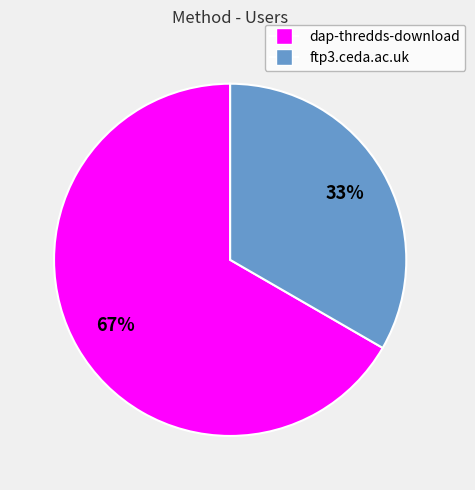

Between ftp3.ceda.ac.uk and dap-thredds-download, which is larger?

dap-thredds-download